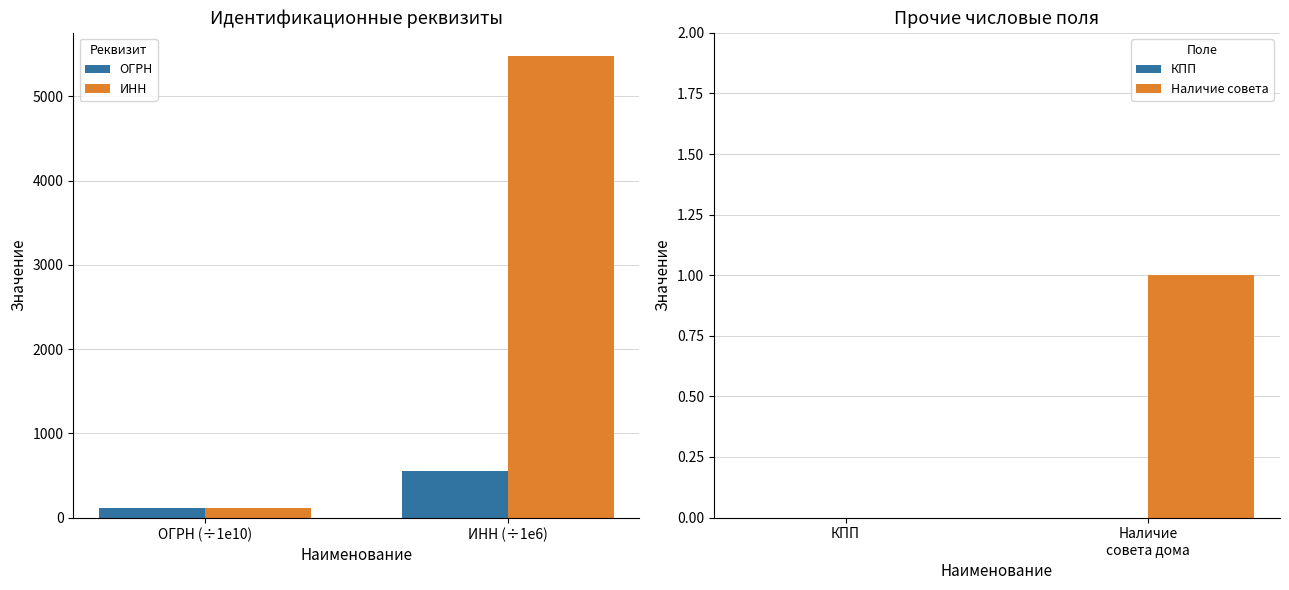

What is the maximum value for ОГРН?

548.0